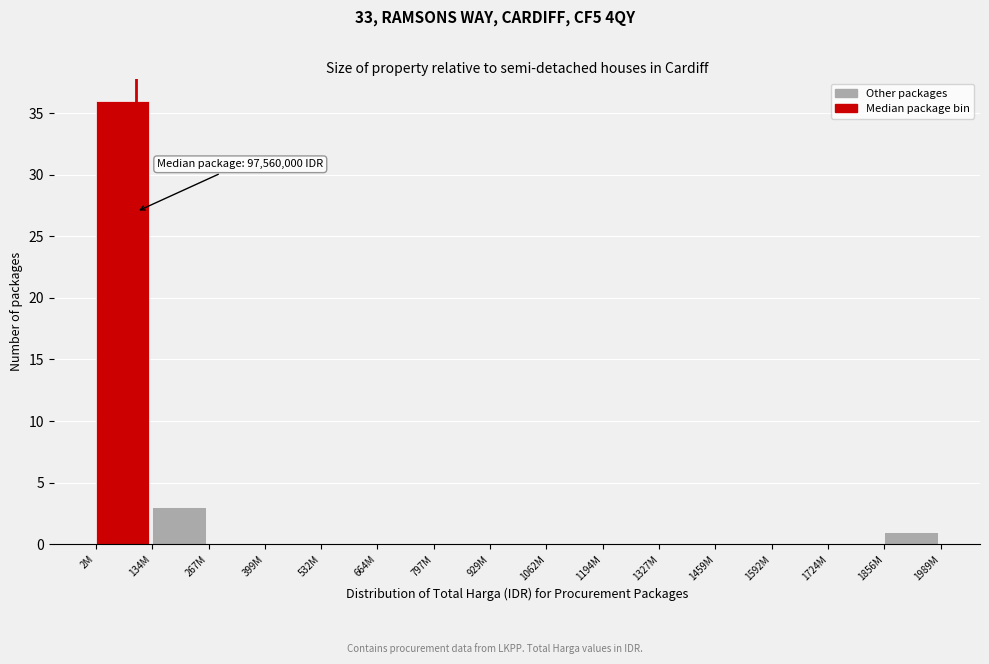

Reading left to right, what are all the values shown in this chart?

2M=36	134M=3	267M=0	399M=0	532M=0	664M=0	797M=0	929M=0	1062M=0	1194M=0	1327M=0	1459M=0	1592M=0	1724M=0	1856M=1